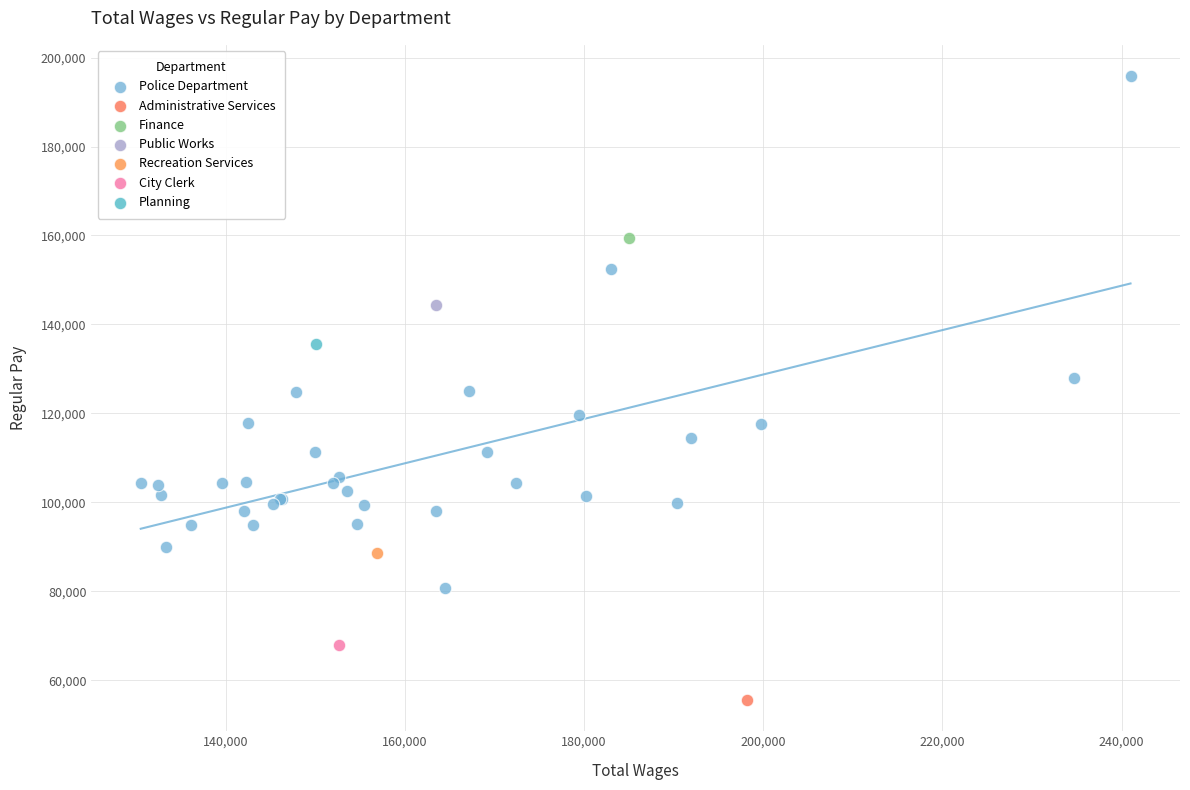

What are all the series names shown in the legend?

Police Department, Administrative Services, Finance, Public Works, Recreation Services, City Clerk, Planning